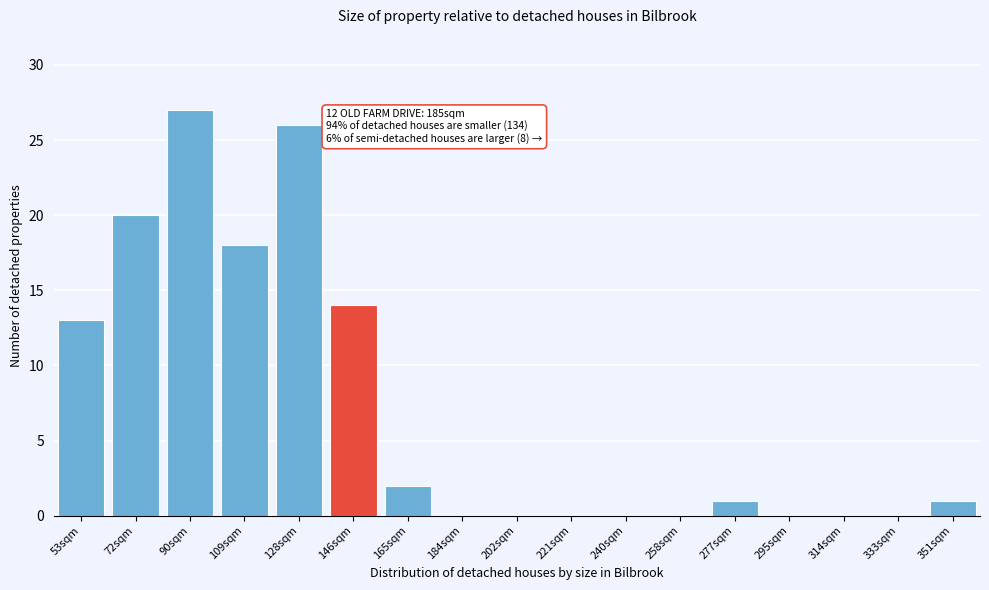

Reading left to right, extract all data points from this chart.

53sqm=13	72sqm=20	90sqm=27	109sqm=18	128sqm=26	146sqm=14	165sqm=2	184sqm=0	202sqm=0	221sqm=0	240sqm=0	258sqm=0	277sqm=1	295sqm=0	314sqm=0	333sqm=0	351sqm=1